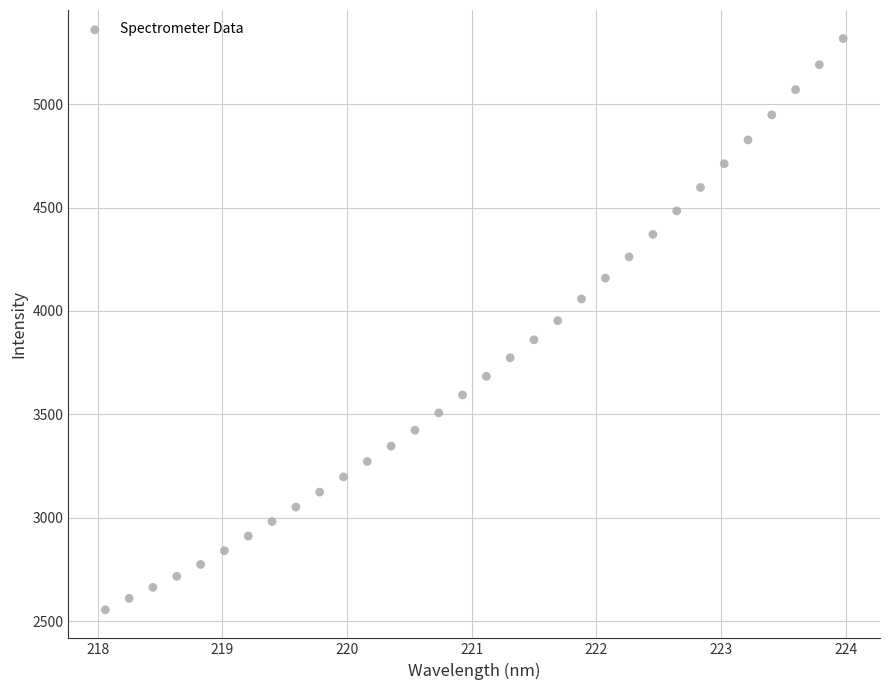

What is the range of Y values (max minus min)?

2762.8